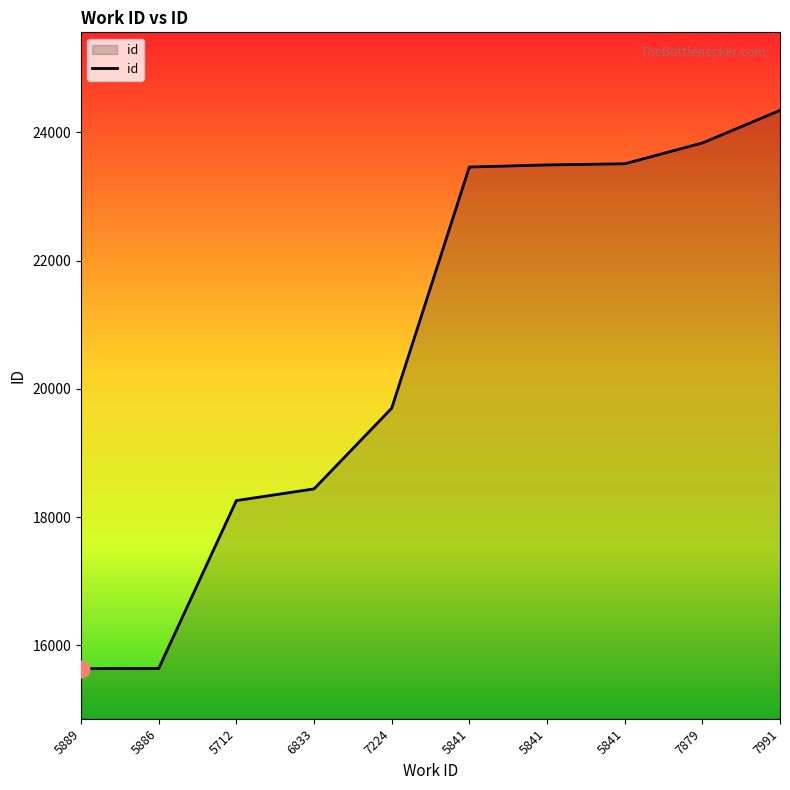

Reading left to right, extract all data points from this chart.

15640	15641	18259	18441	19699	23459	23492	23510	23834	24342